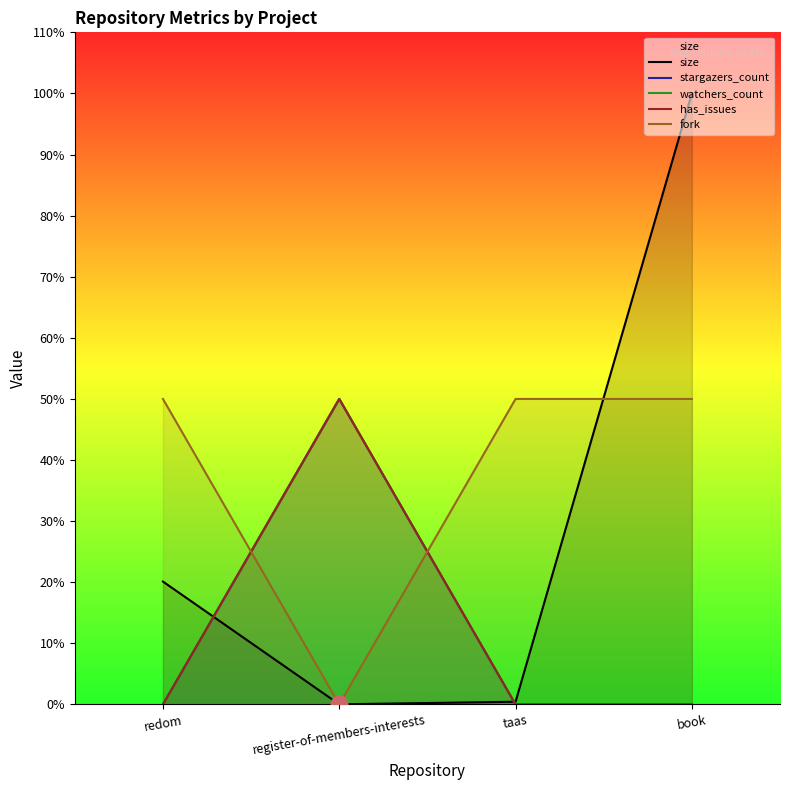

True or false: watchers_count and stargazers_count cross at least once.

False